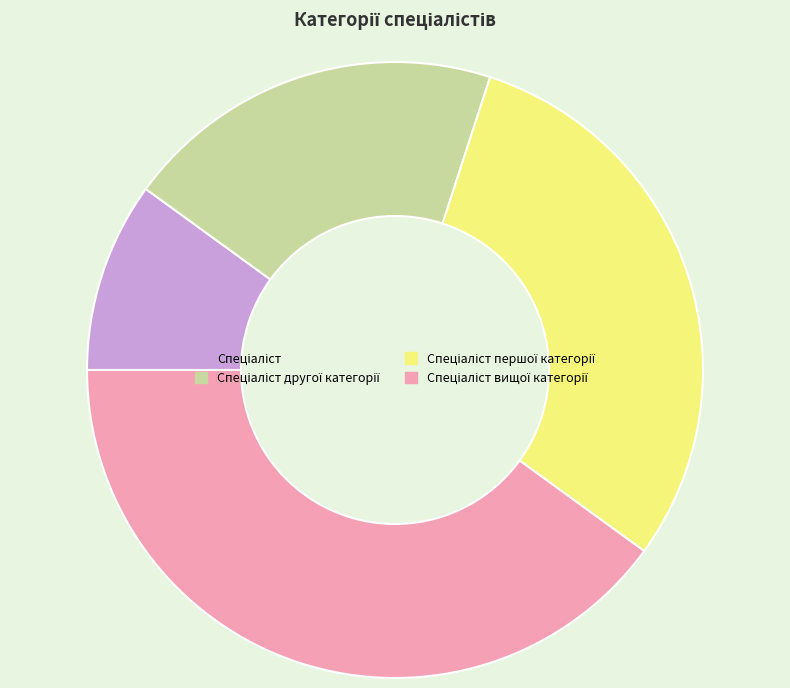

Is there any slice that represents more than half of the pie?

No